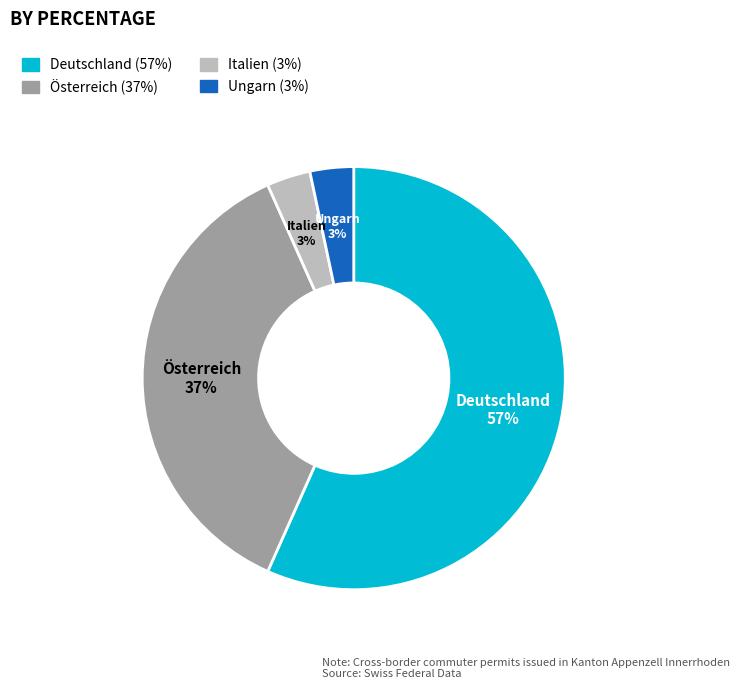

To the nearest percent, what percentage of the pie is Italien?

3%